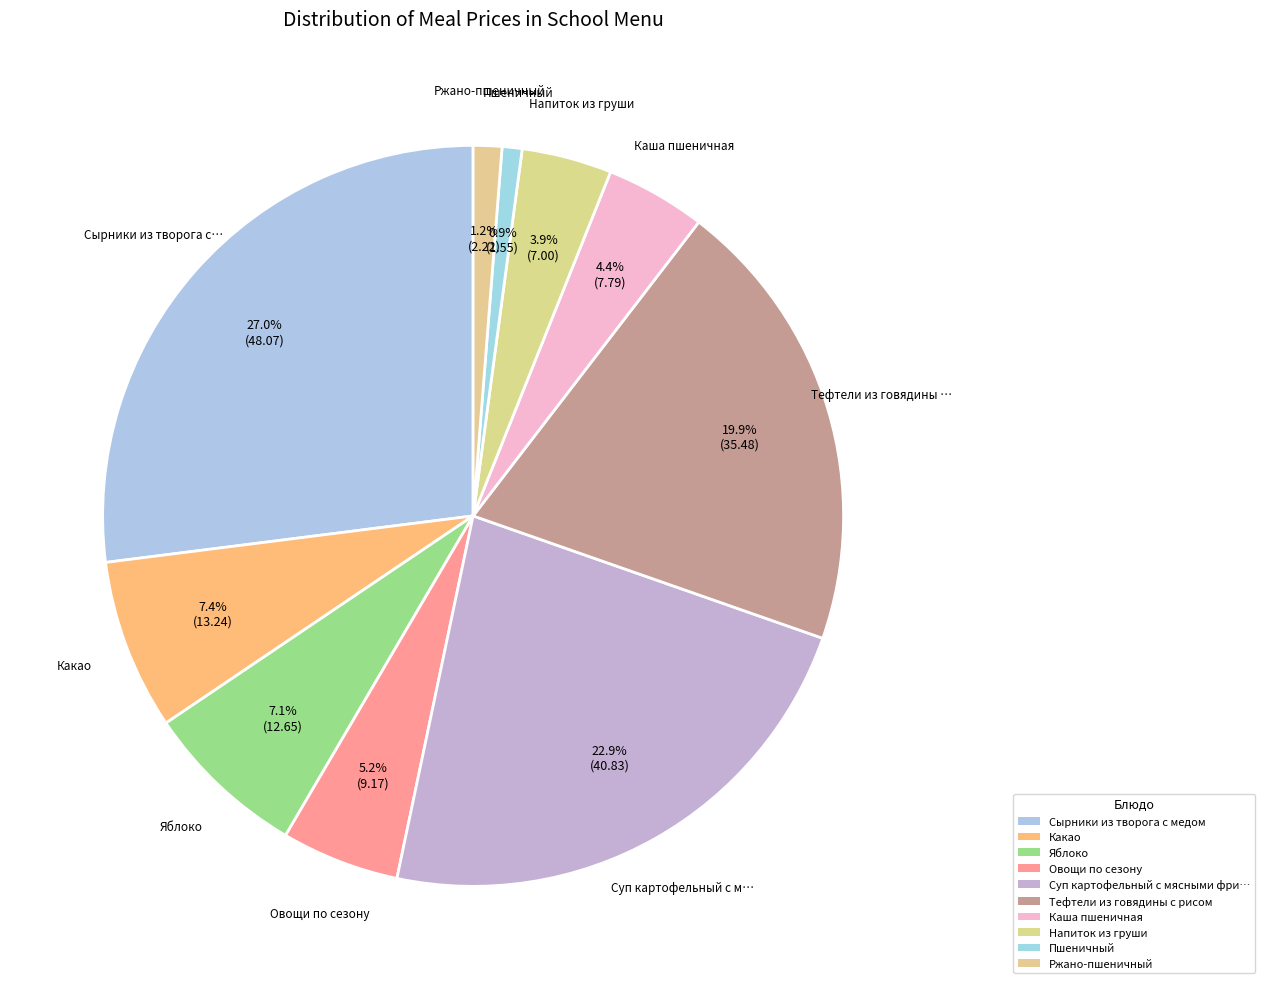

Which slice is the smallest?

Пшеничный